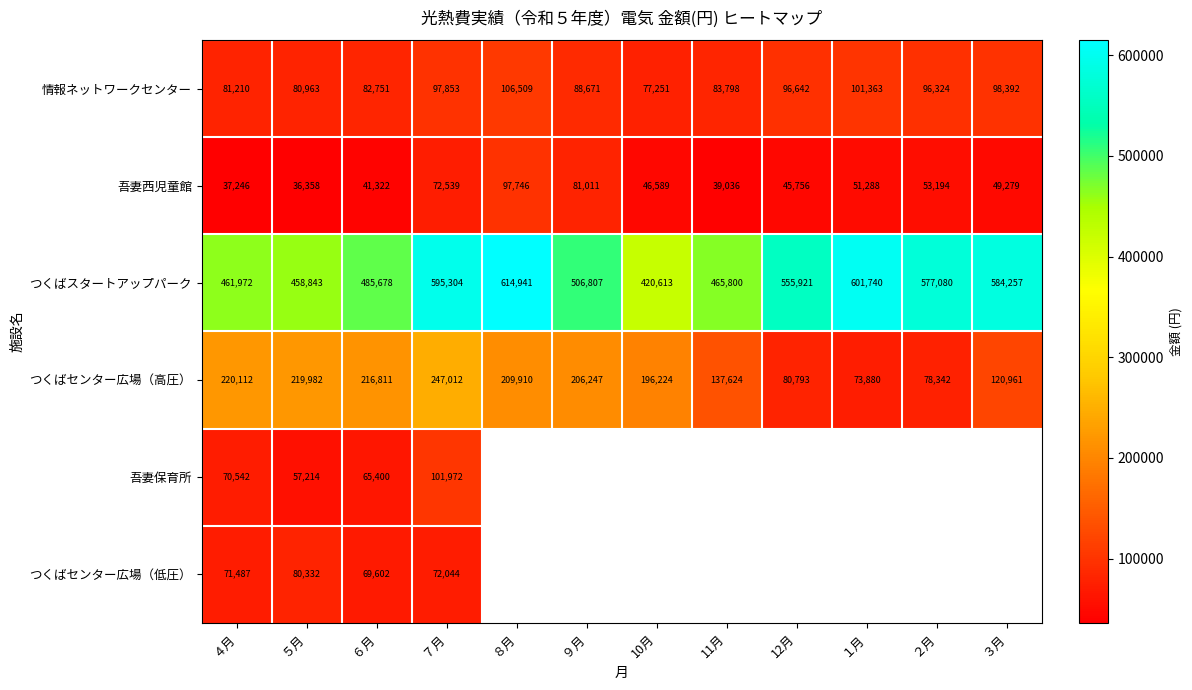

At which category is the sum across all series the highest?

７月